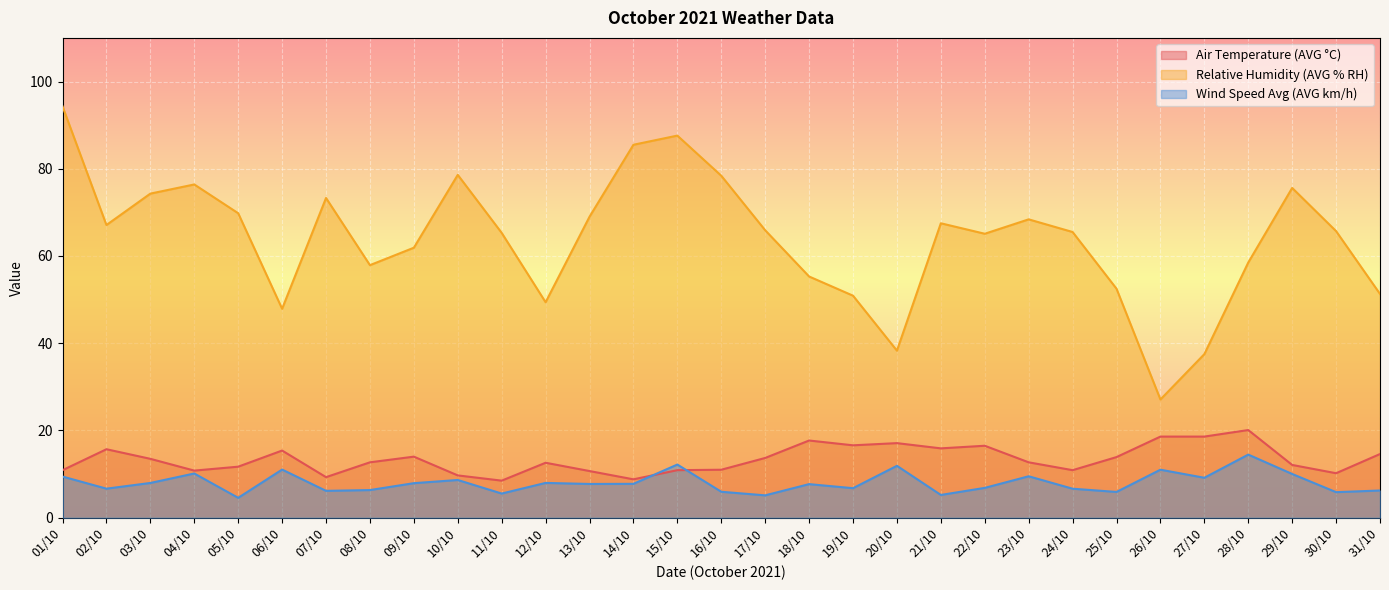

Which series has the largest range (max minus min)?

Relative Humidity (AVG % RH)